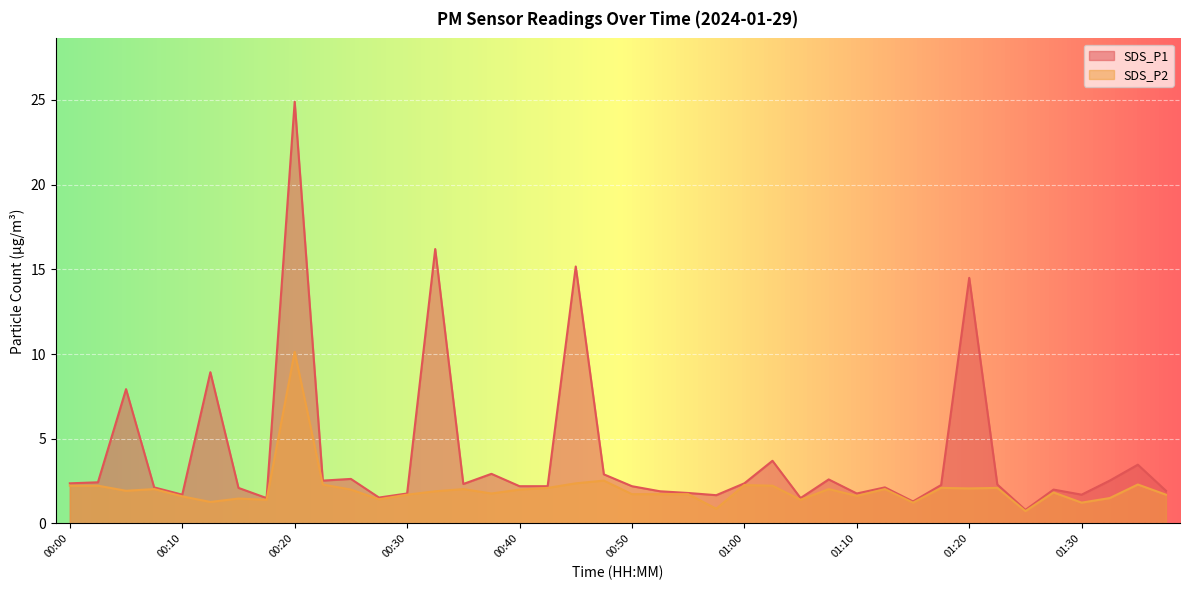

What is the greatest value displayed?

24.9